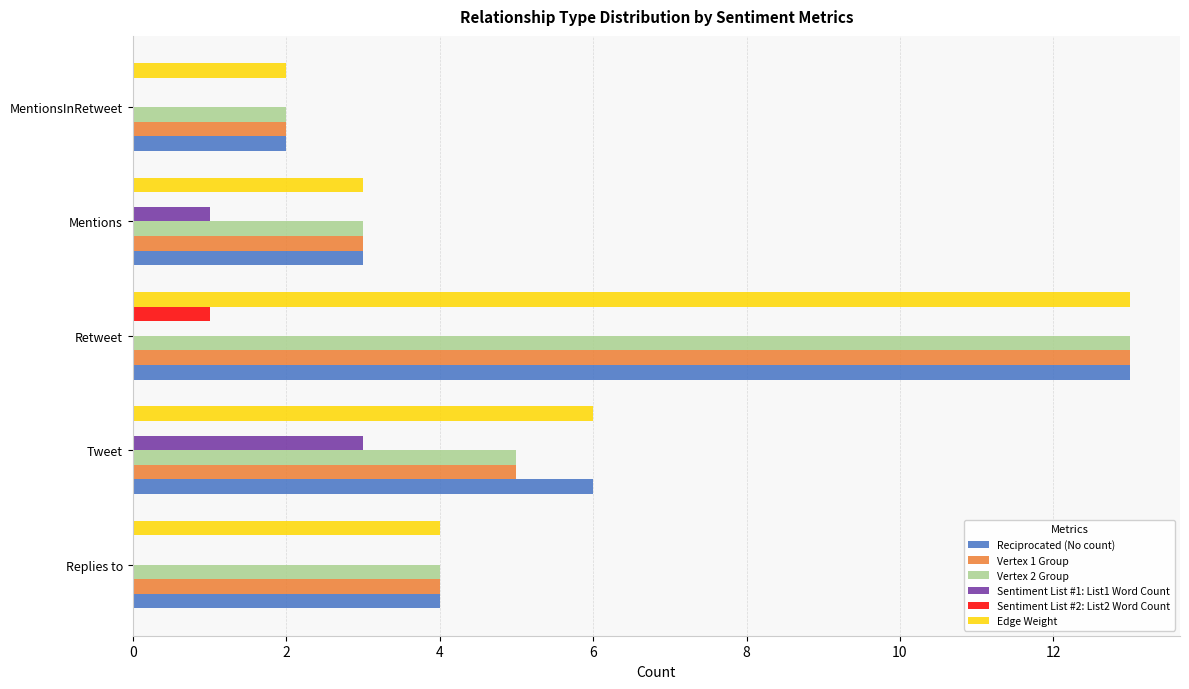

Count the number of categories in the chart.

5